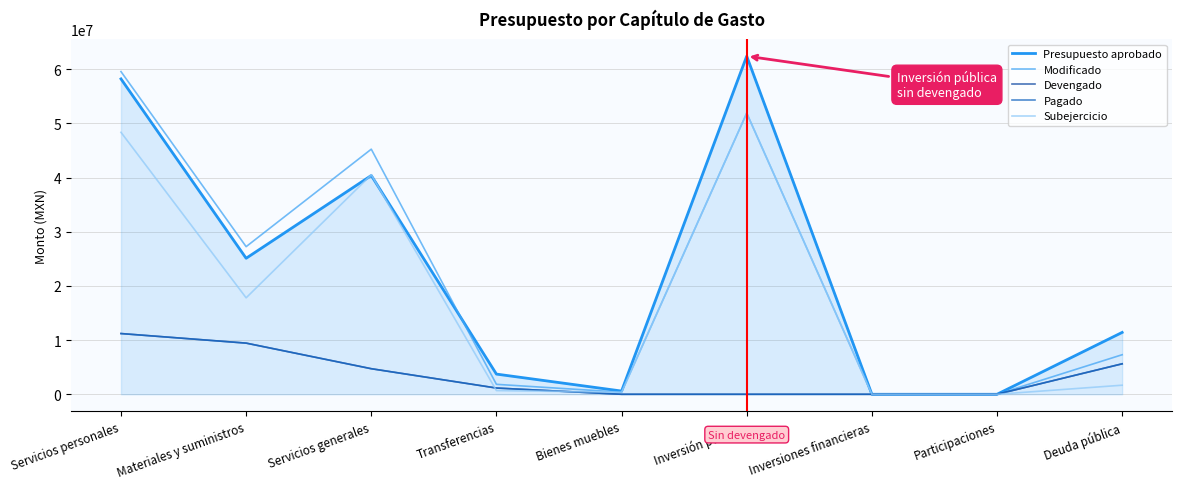

Where do Presupuesto aprobado and Modificado first cross each other?

Servicios generales and Transferencias